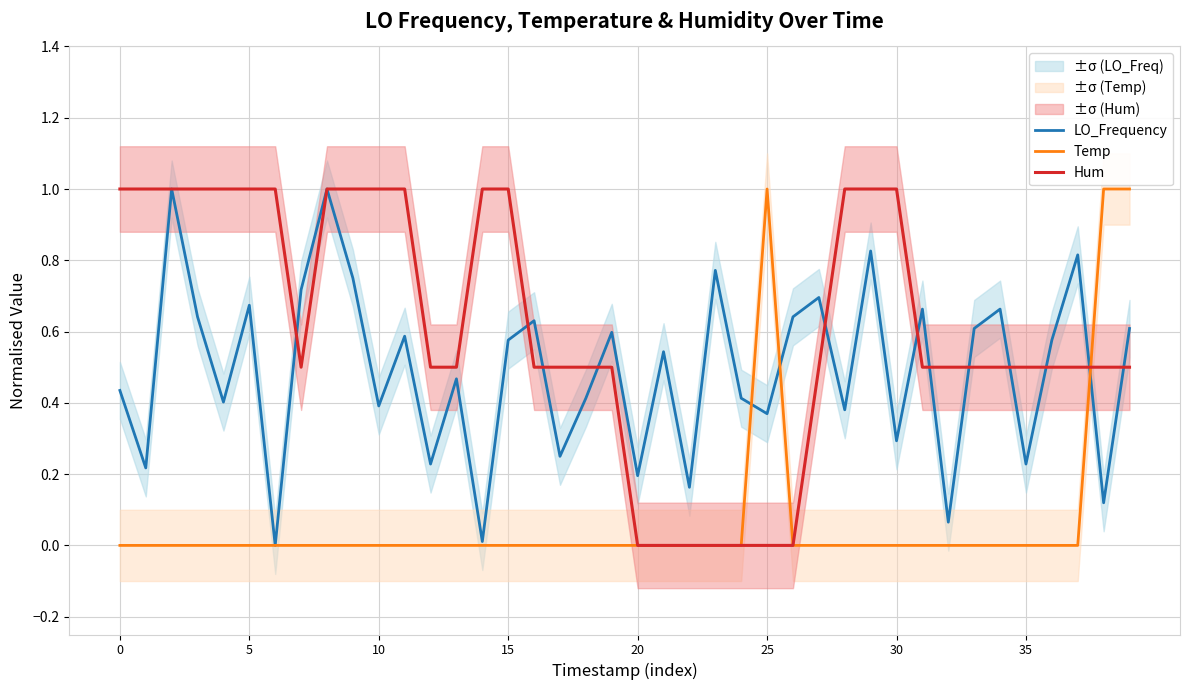

The LO_Frequency series shows 1.0 at 36. True or false?

False